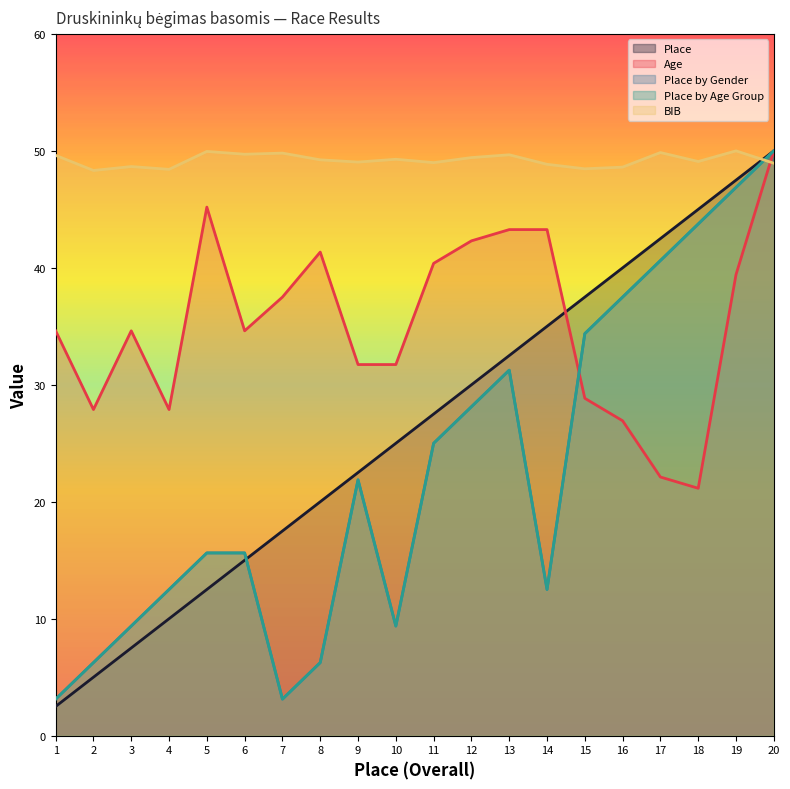

What is the sum of all Place by Gender values?

453.1